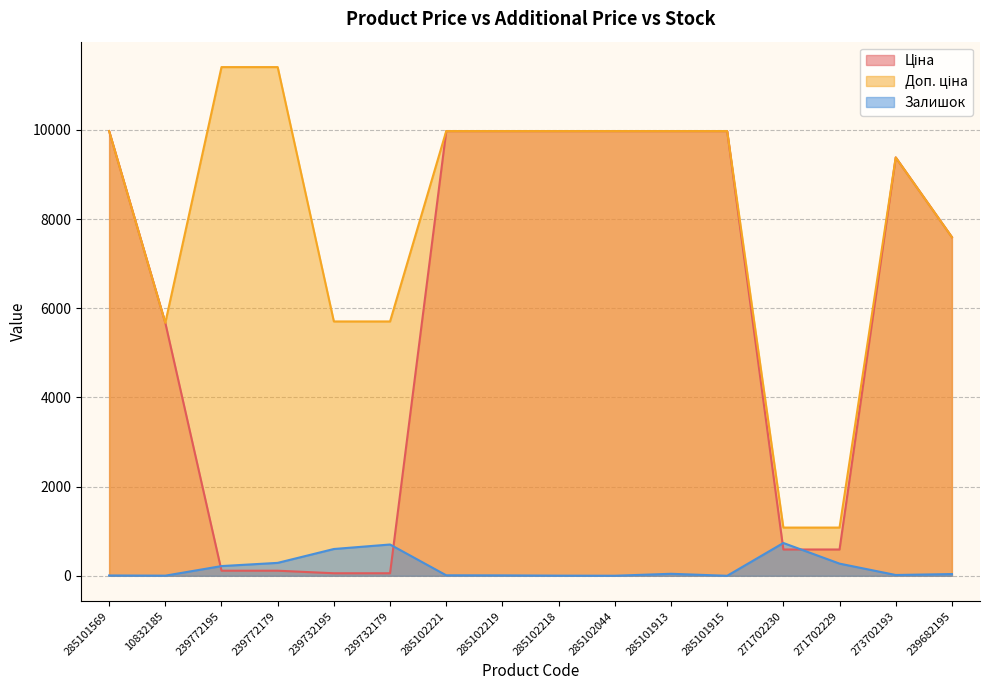

Which series ends up on top after the final intersection of Ціна and Залишок?

Ціна